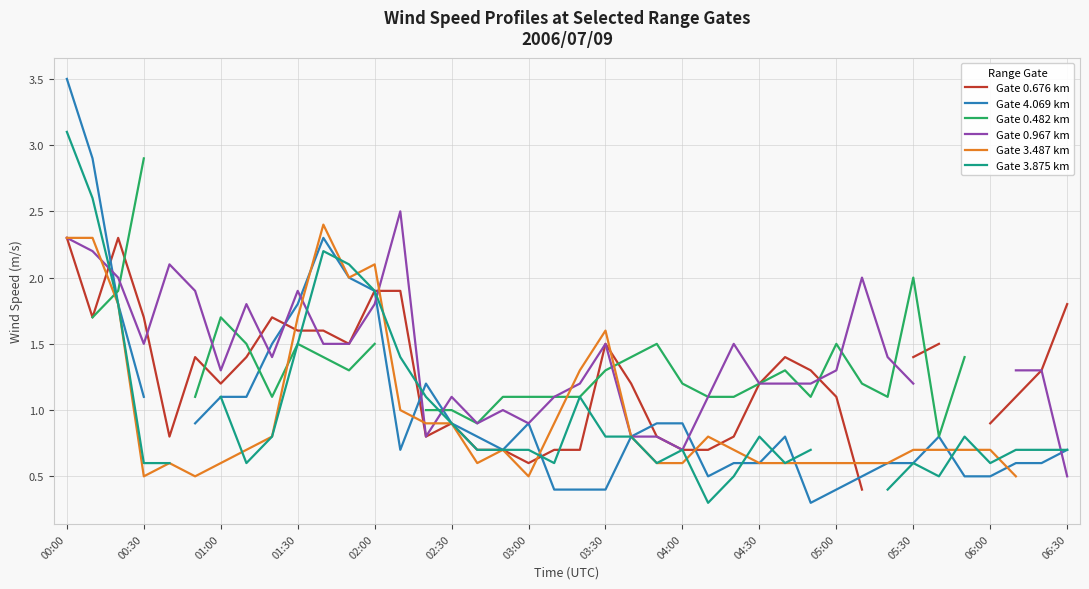

What is the lowest value of the Gate 4.069 km series?

0.3